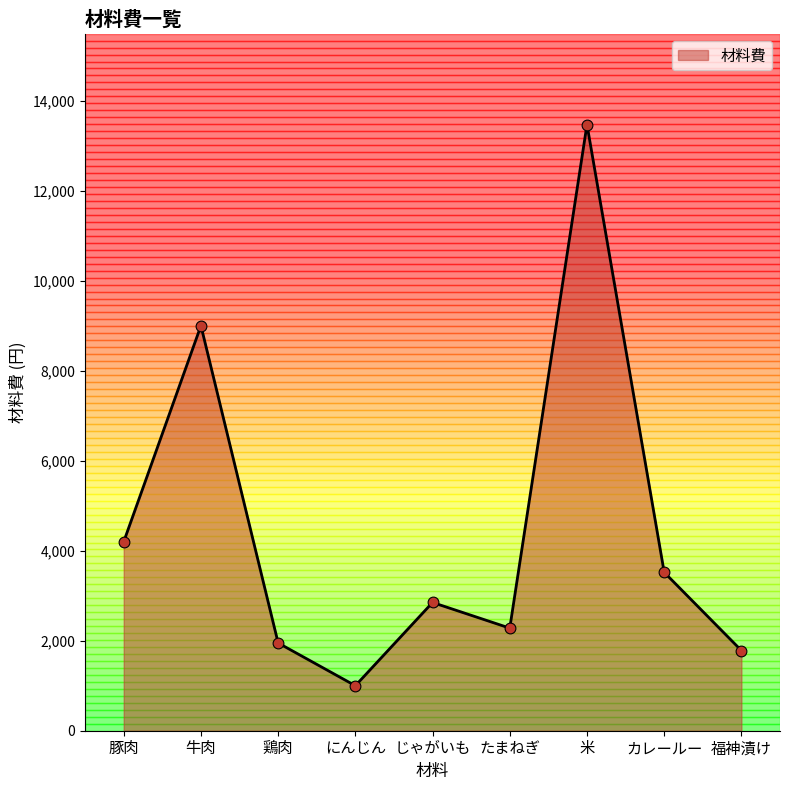

Between じゃがいも and カレールー, which is larger?

カレールー